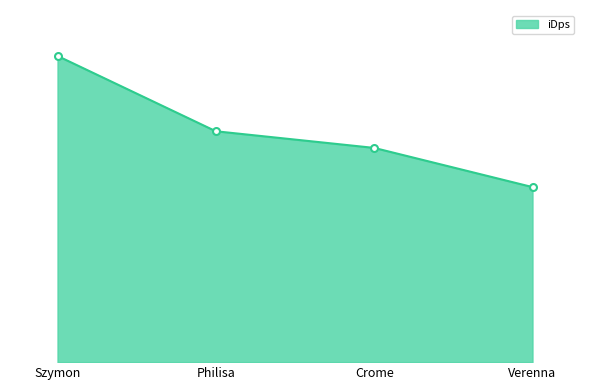

Between Szymon and Philisa, which is larger?

Szymon